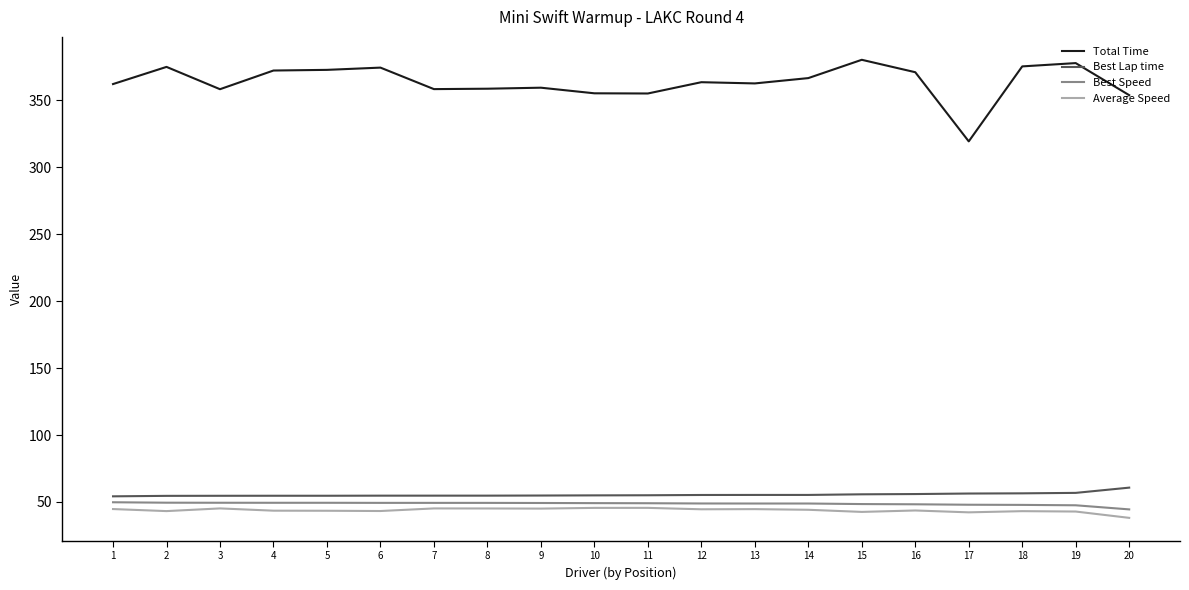

What are all the series names shown in the legend?

Total Time, Best Lap time, Best Speed, Average Speed